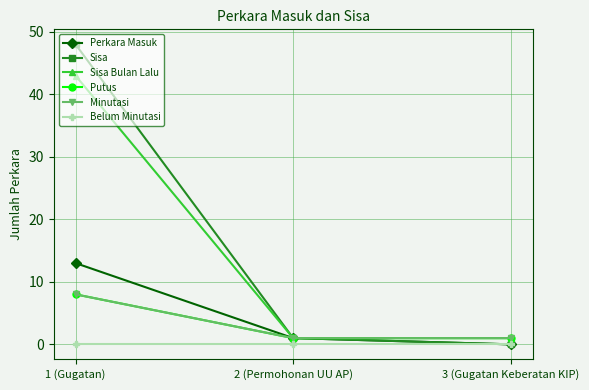

What is the label of the 2nd point from the right?

2 (Permohonan UU AP)